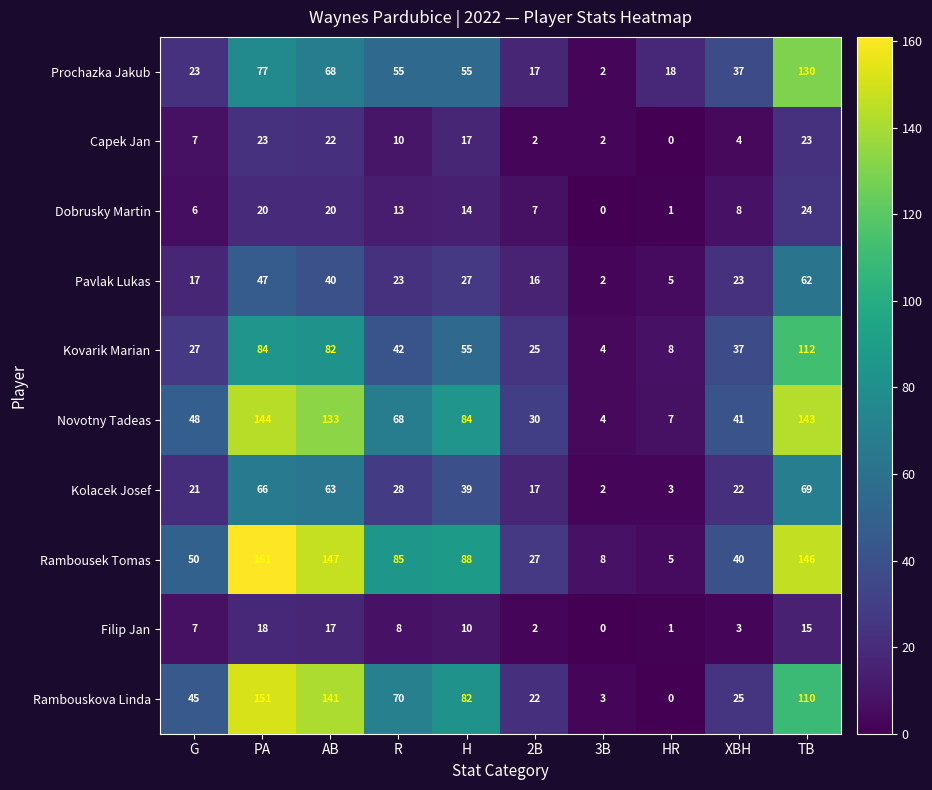

What is the greatest value displayed?

161